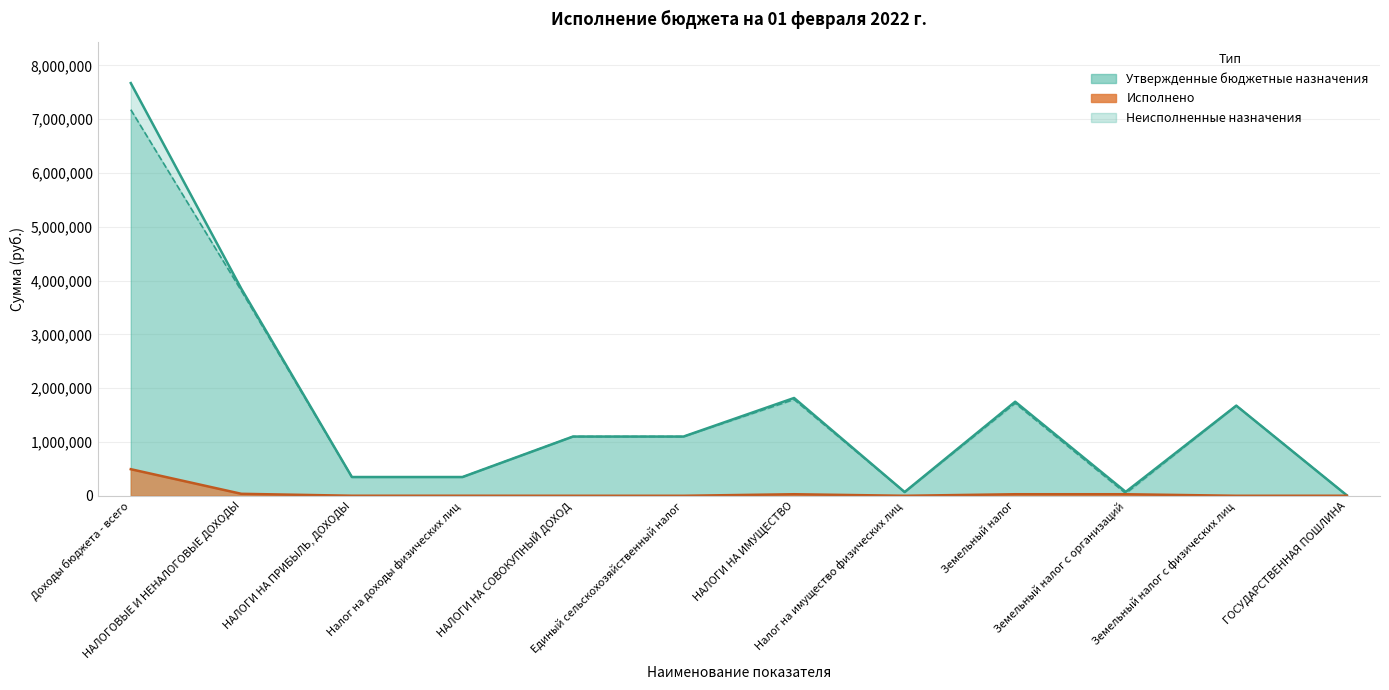

What is the value of the Неисполненные назначения point at the 6th from the left?

1101000.0